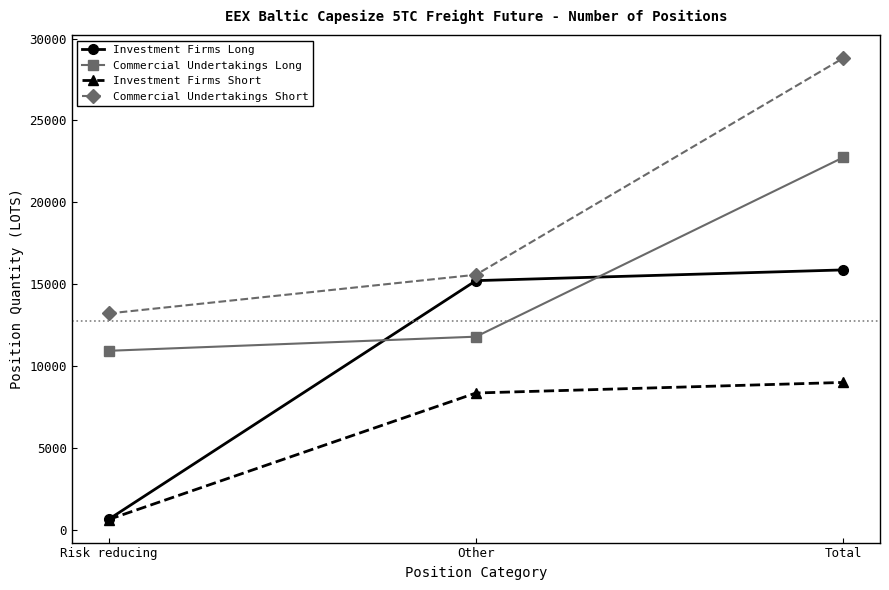

Which series changed the most between Risk reducing and Other?

Investment Firms Long